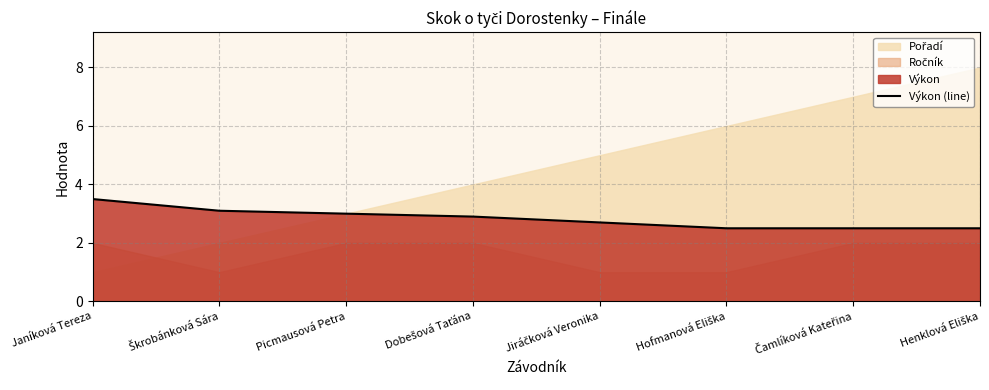

Does the chart have visible grid lines?

Yes